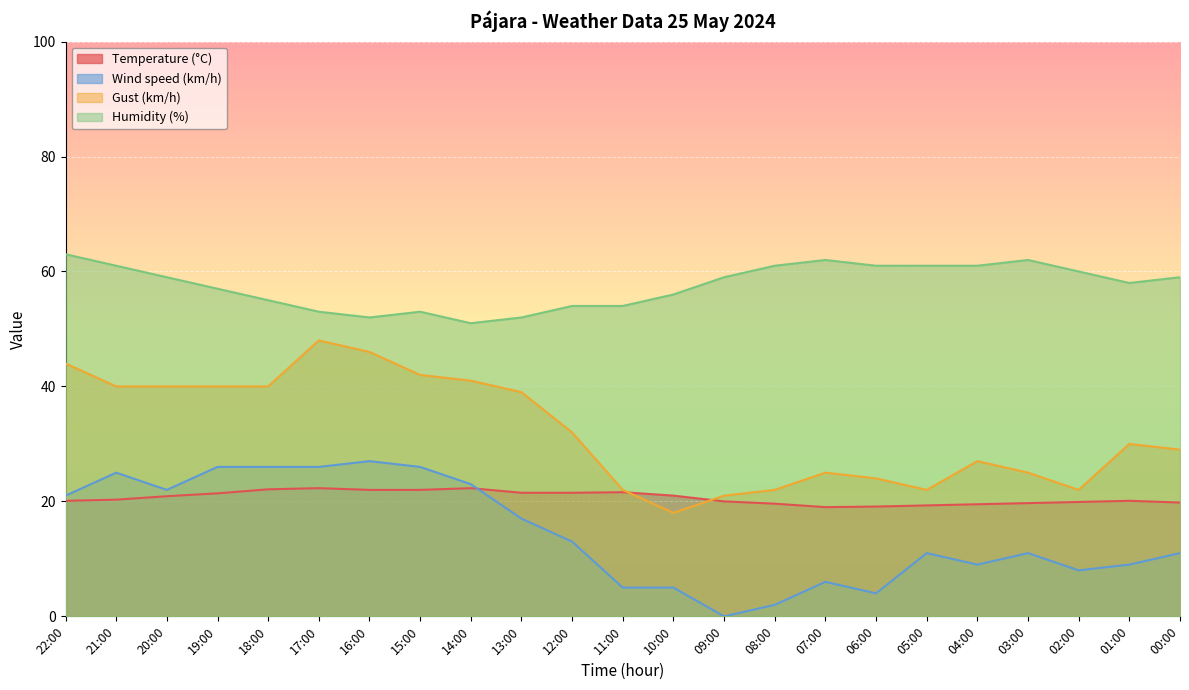

Between 17:00 and 05:00, which series saw the biggest shift?

Gust (km/h)